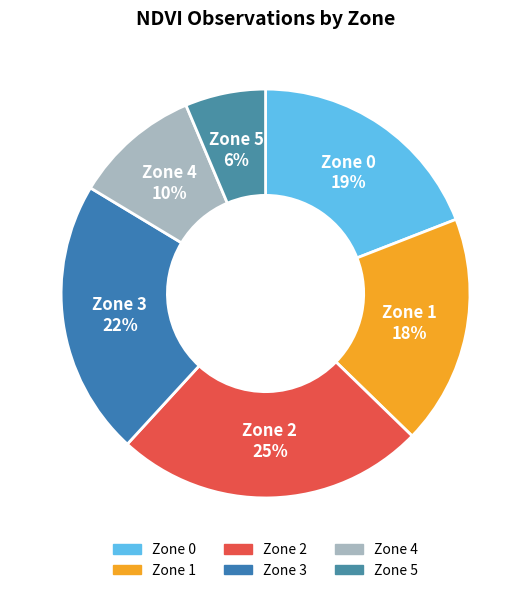

Is it true that Zone 4 is 1% of the pie?

False